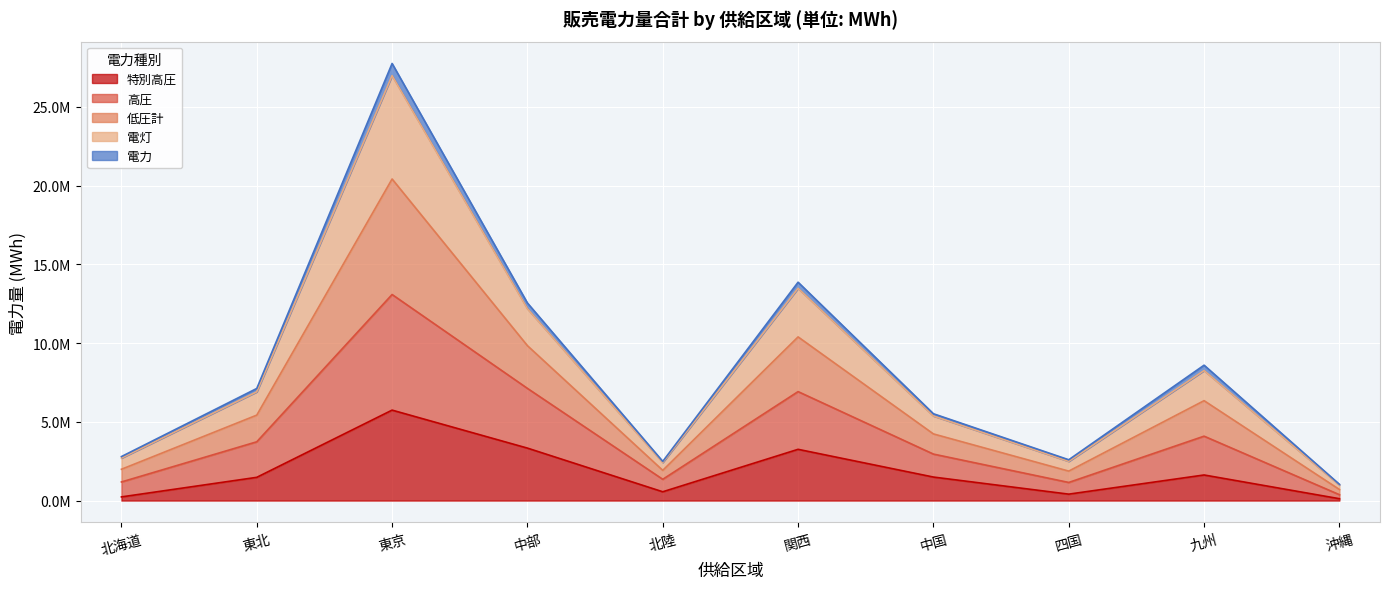

At which category is the sum across all series the highest?

東京